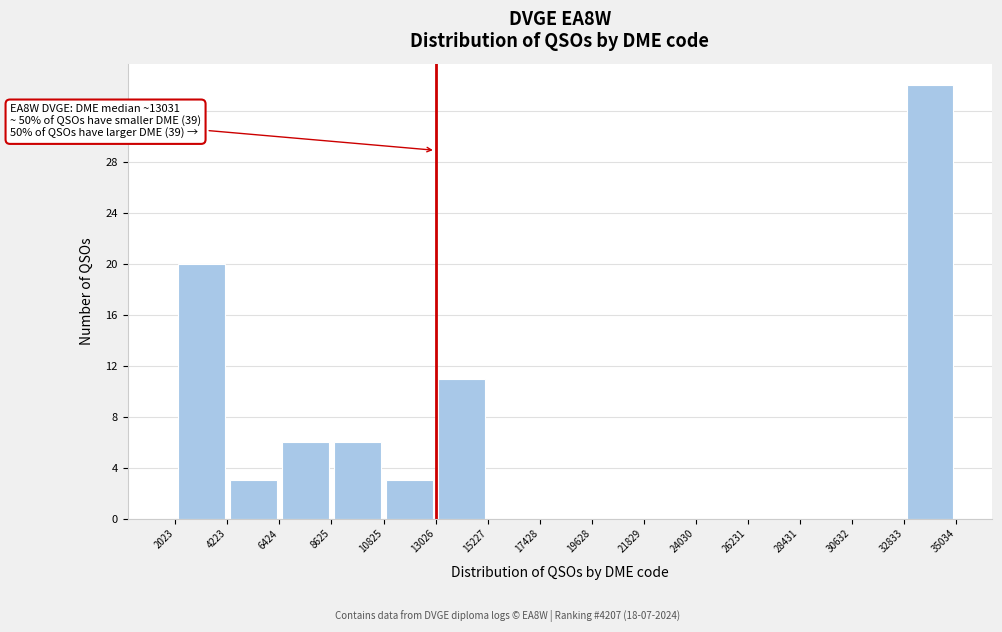

Which range on the x-axis has the tallest bar?

32833 to 35034